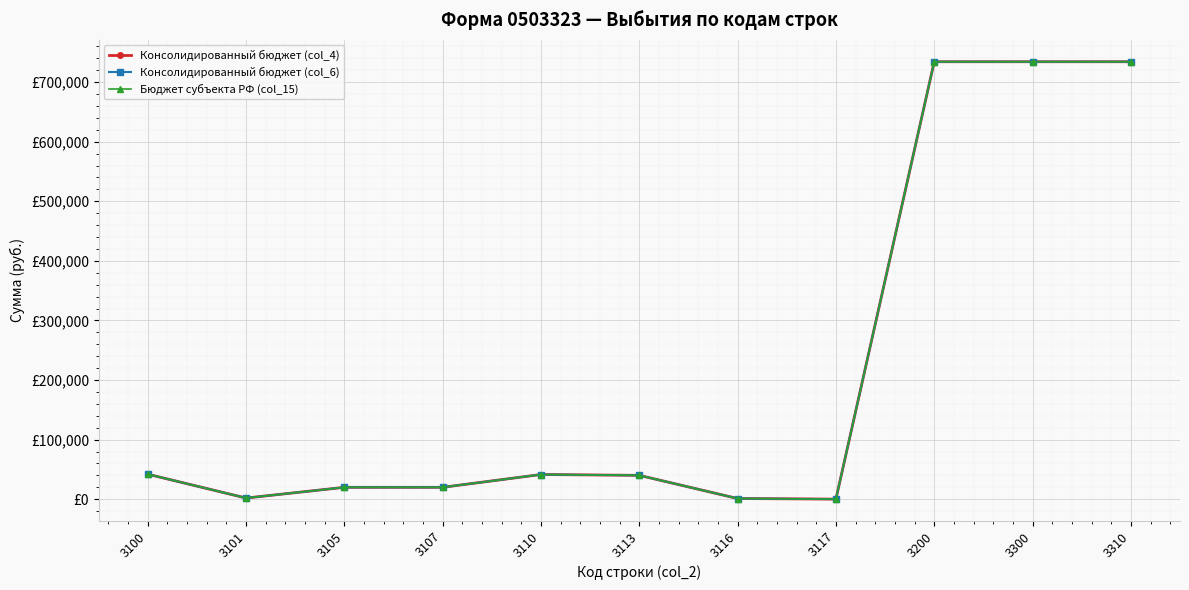

What is the value of the Бюджет субъекта РФ (col_15) point at the 5th from the left?

41485.0